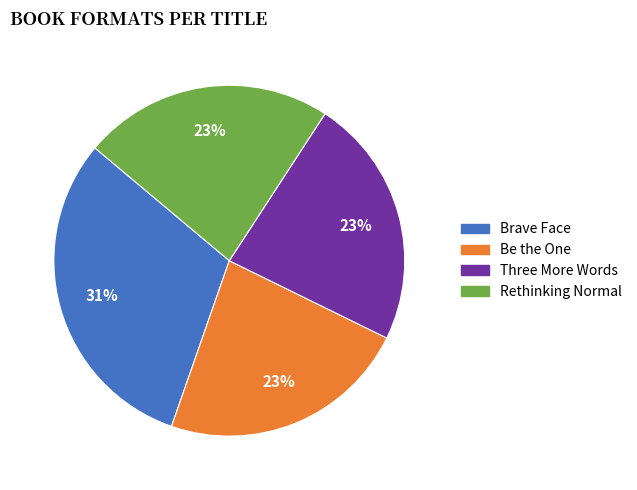

Which category has the biggest portion of the pie?

Brave Face